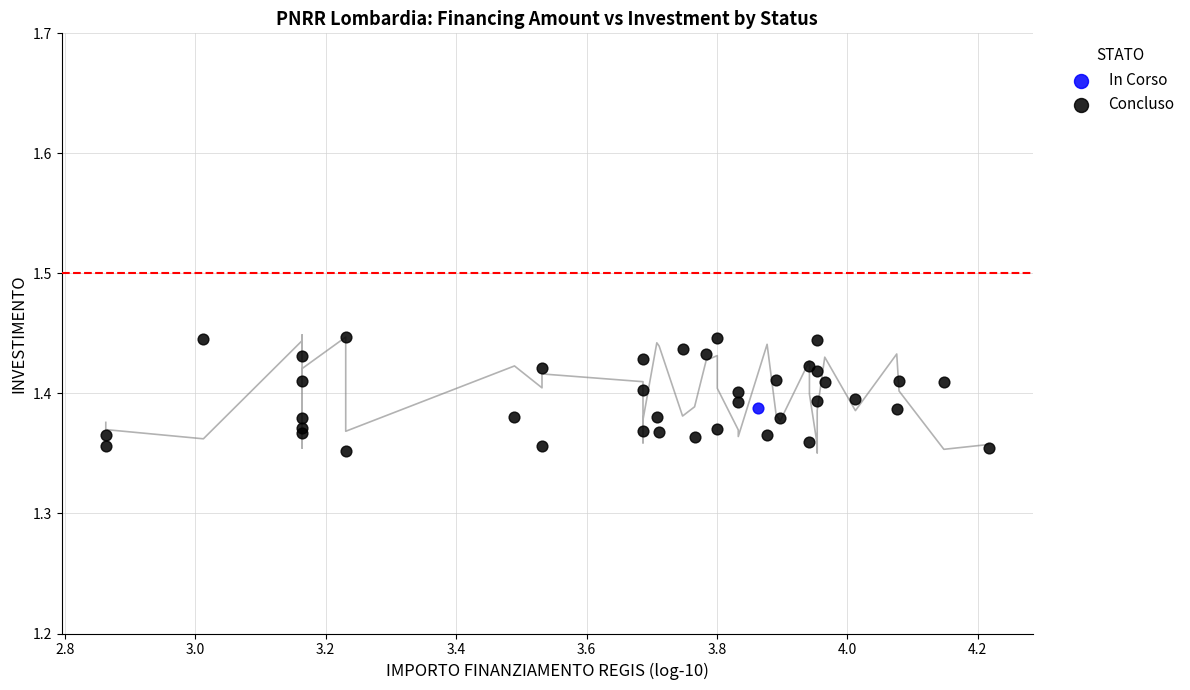

What are all the series names shown in the legend?

In Corso, Concluso